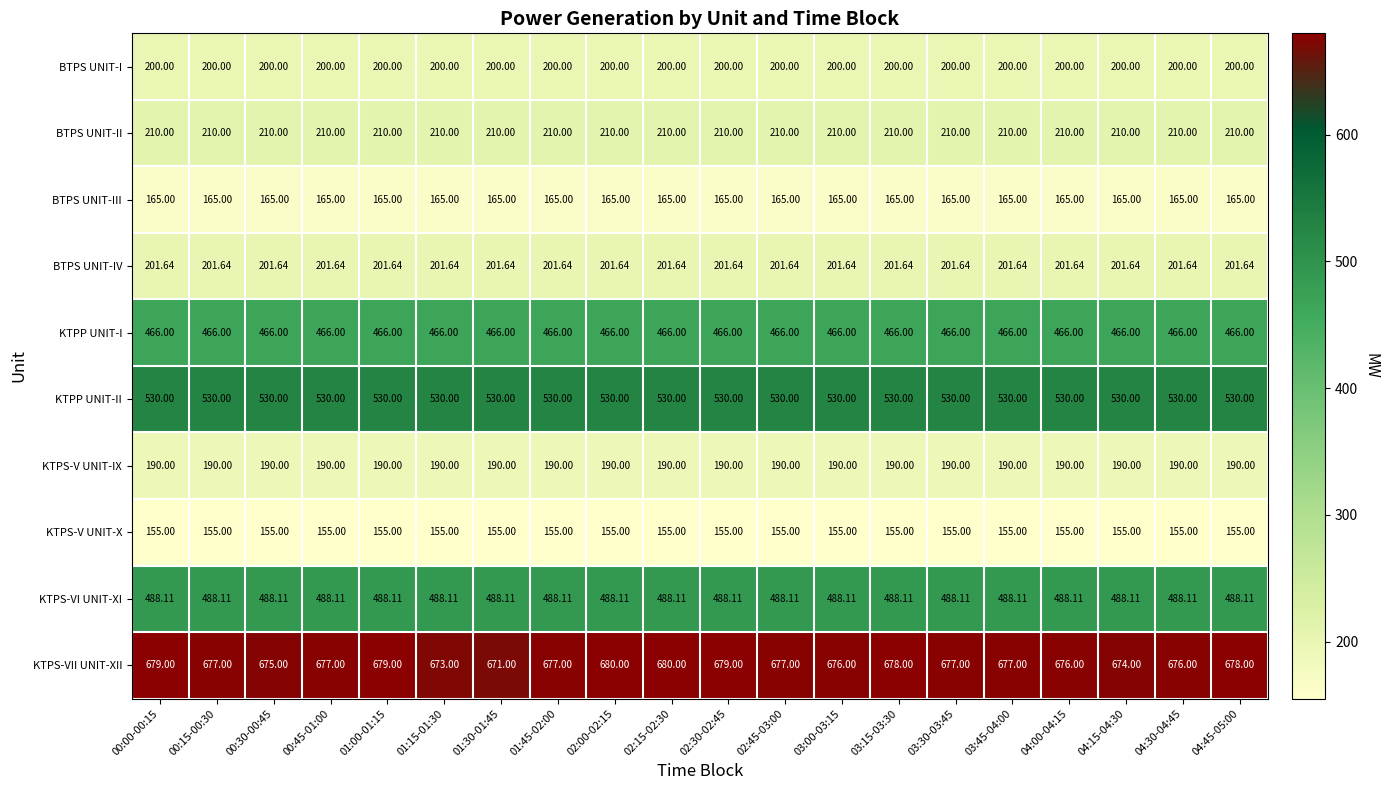

Which series has the largest total across all categories?

KTPS-VII UNIT-XII